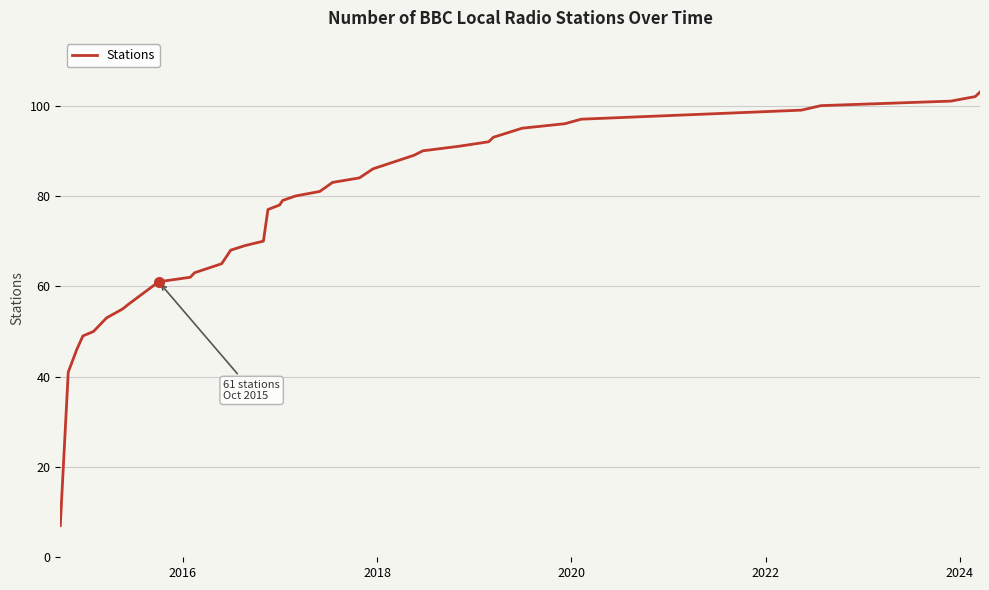

What is the greatest value displayed?

103